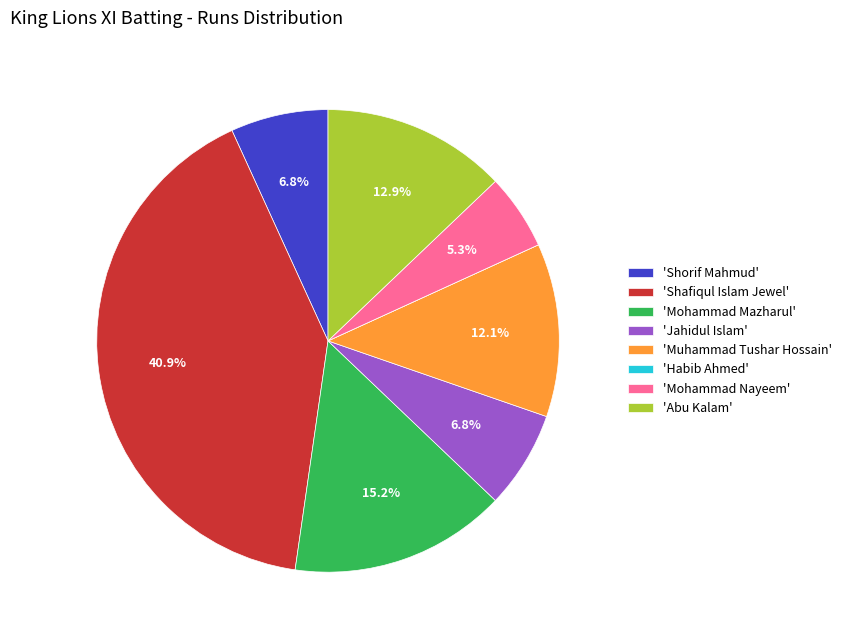

What is the ratio of the value at 'Shorif Mahmud' to the value at 'Muhammad Tushar Hossain'?

0.6